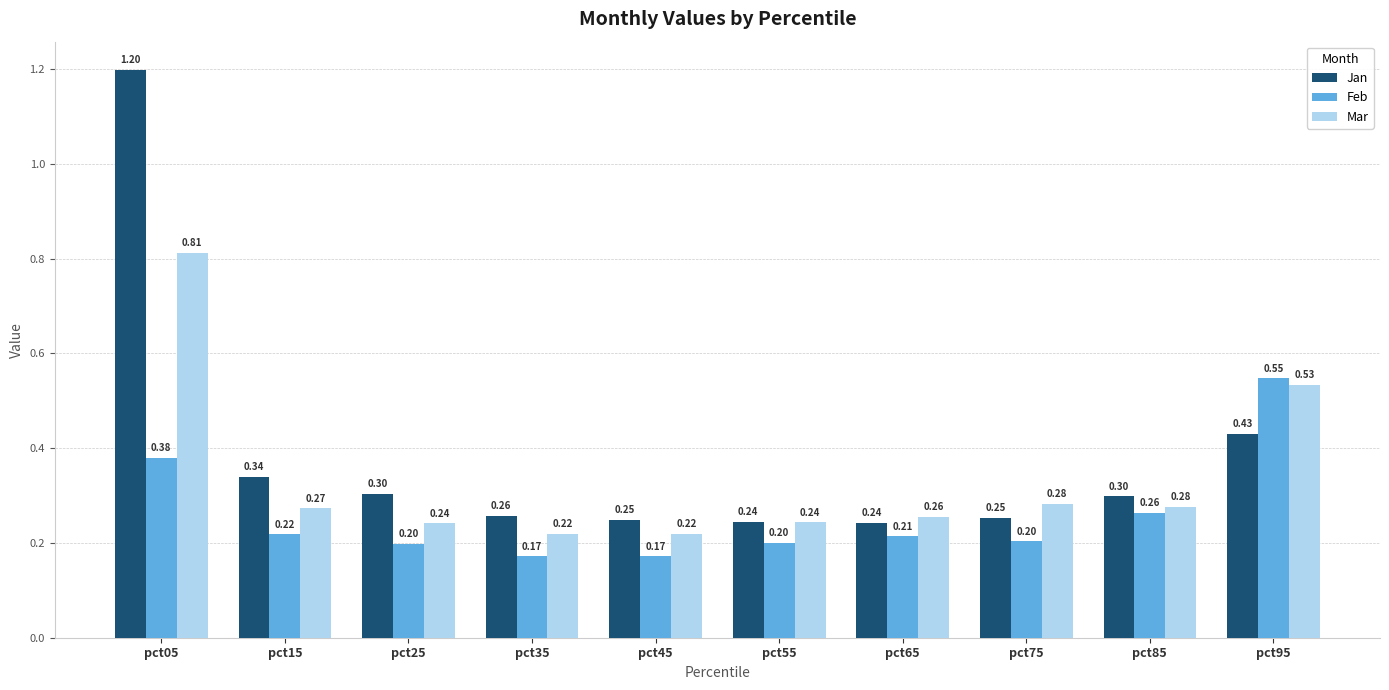

Which series has the largest total across all categories?

Jan